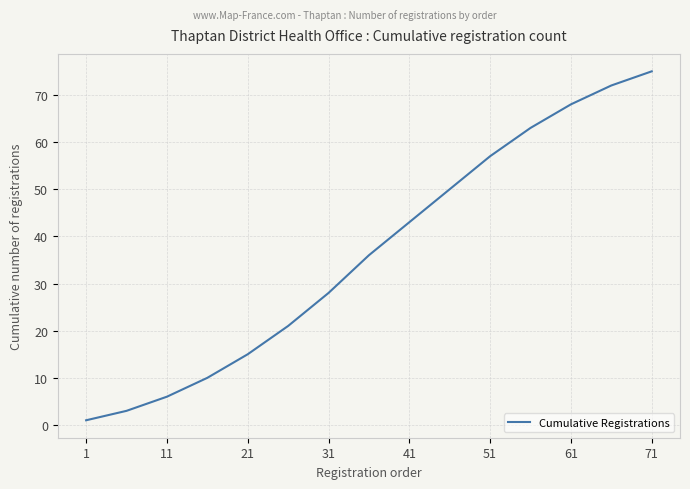

What is the maximum value shown in the chart?

75